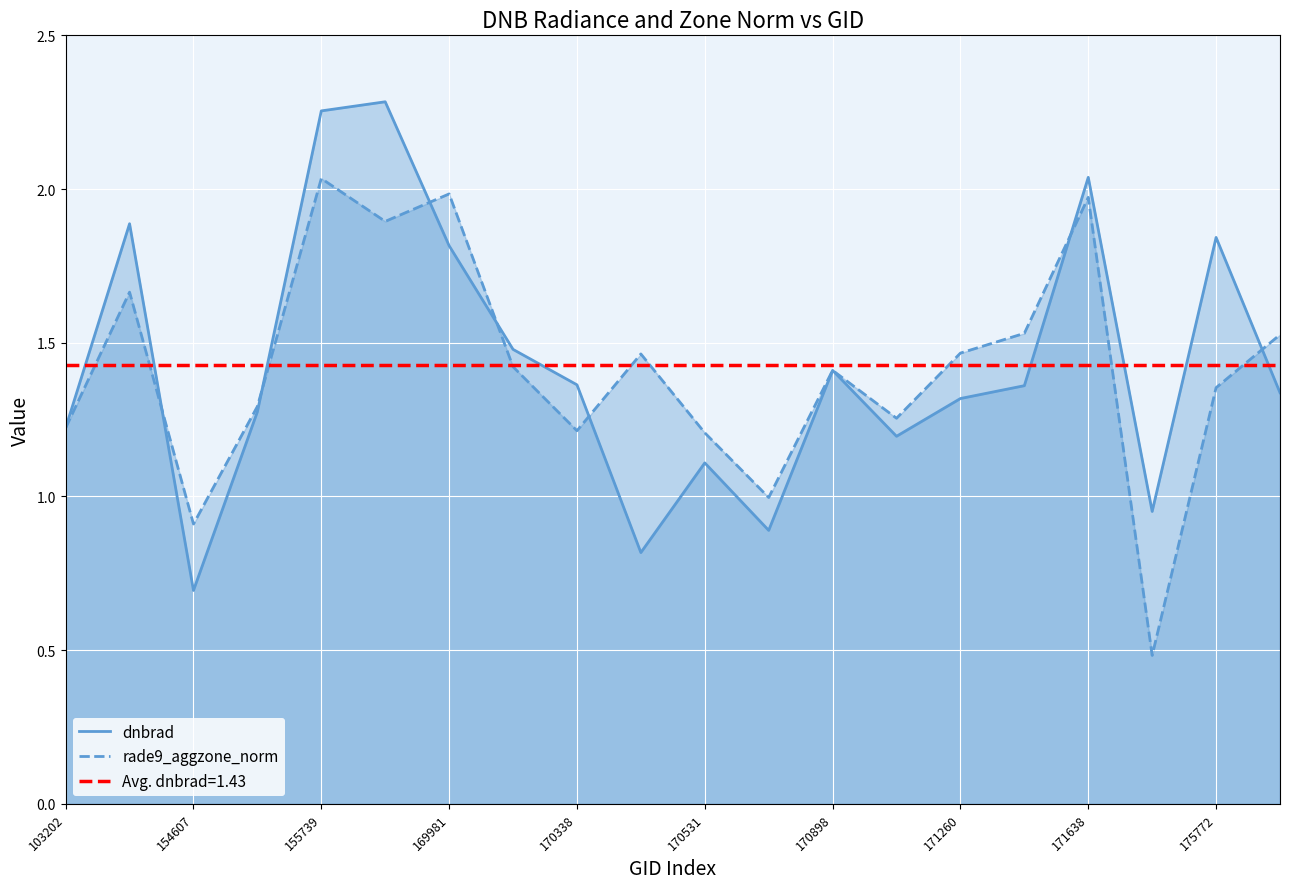

At which label does rade9_aggzone_norm reach its peak?

155739